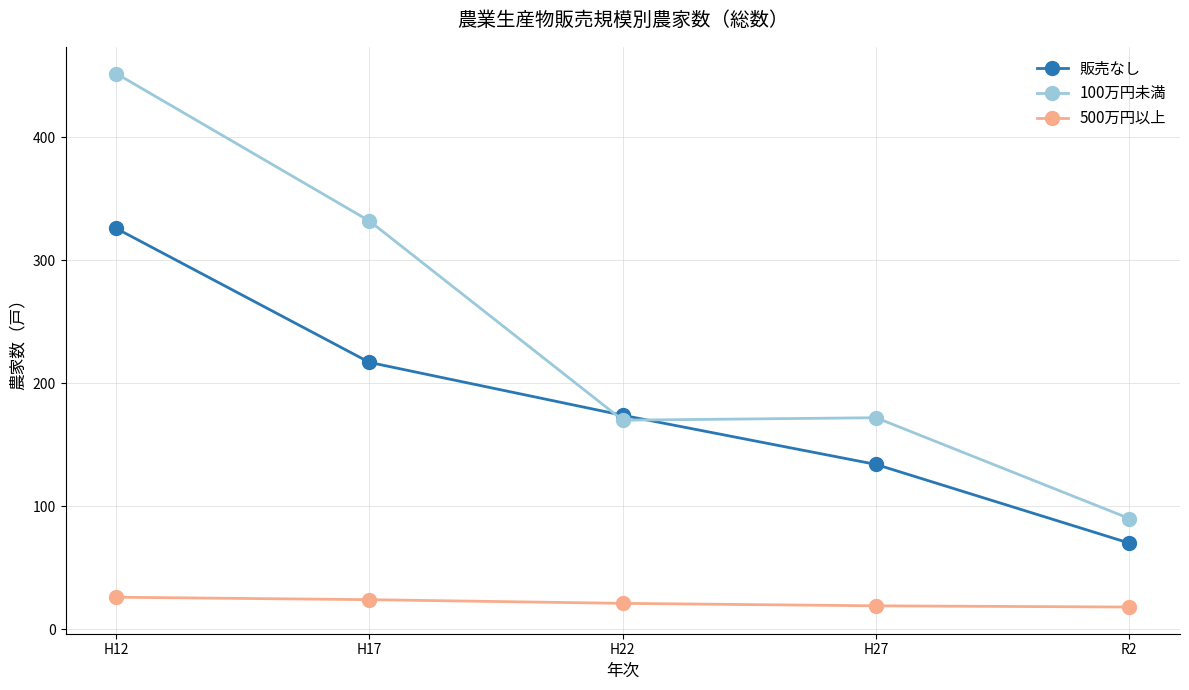

What is the difference between the 500万円以上 values at H17 and H22?

3